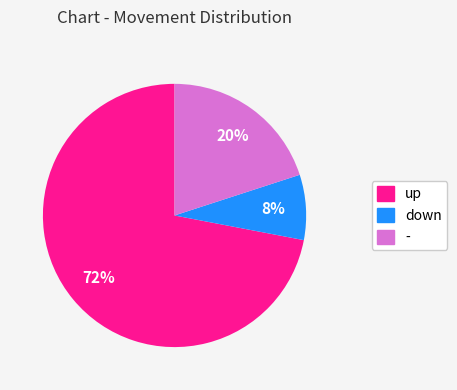

Combined, do up and down account for over 50%?

Yes